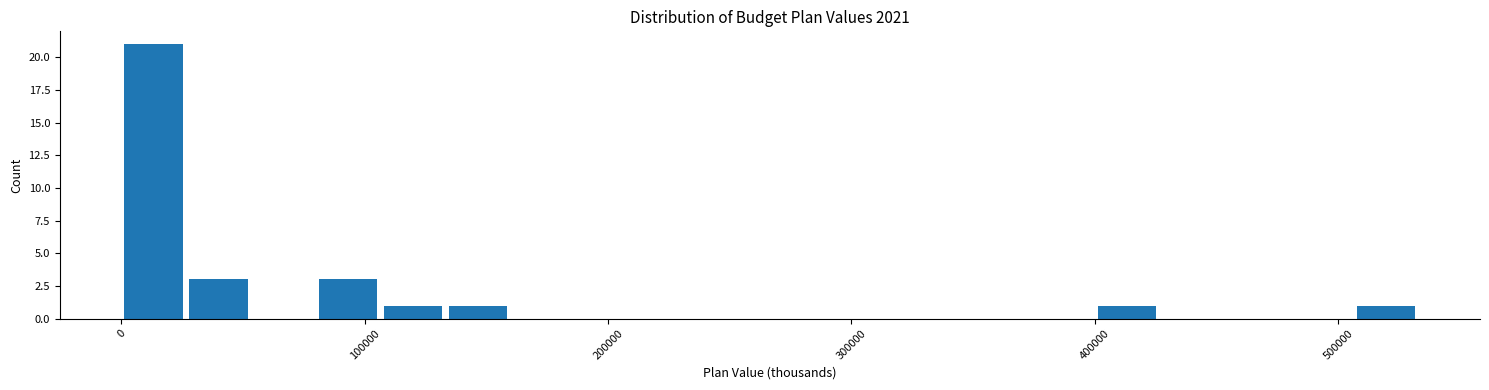

Around what value on the x-axis is the tallest bar? Give the approximate position of its centre, as read against the axis.

10000